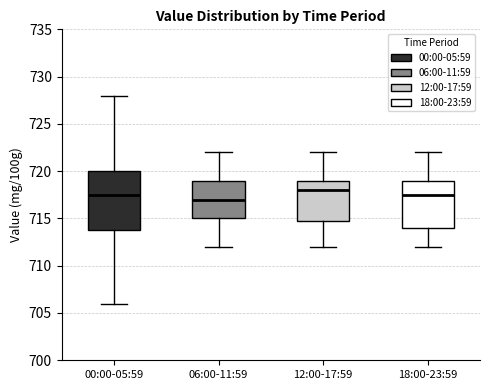

Where does the median line of the box for 12:00-17:59 sit on the y-axis? The values are not printed on the chart, so give them approximately, as read against the axis.

718.0